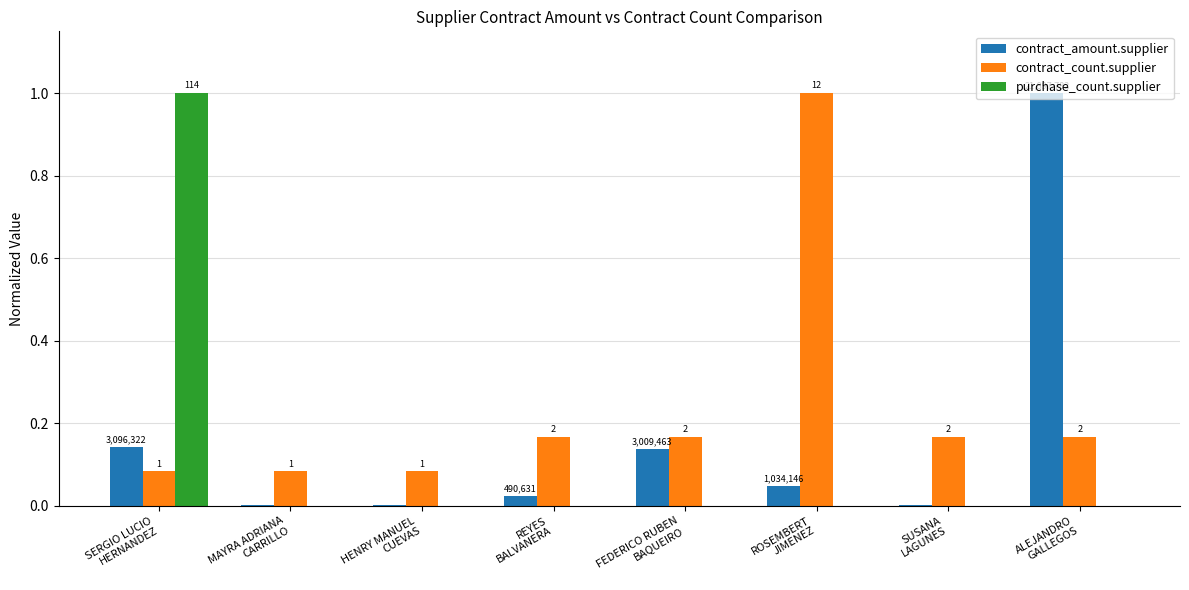

What is the approximate value of contract_count.supplier at FEDERICO RUBEN
BAQUEIRO?

0.2